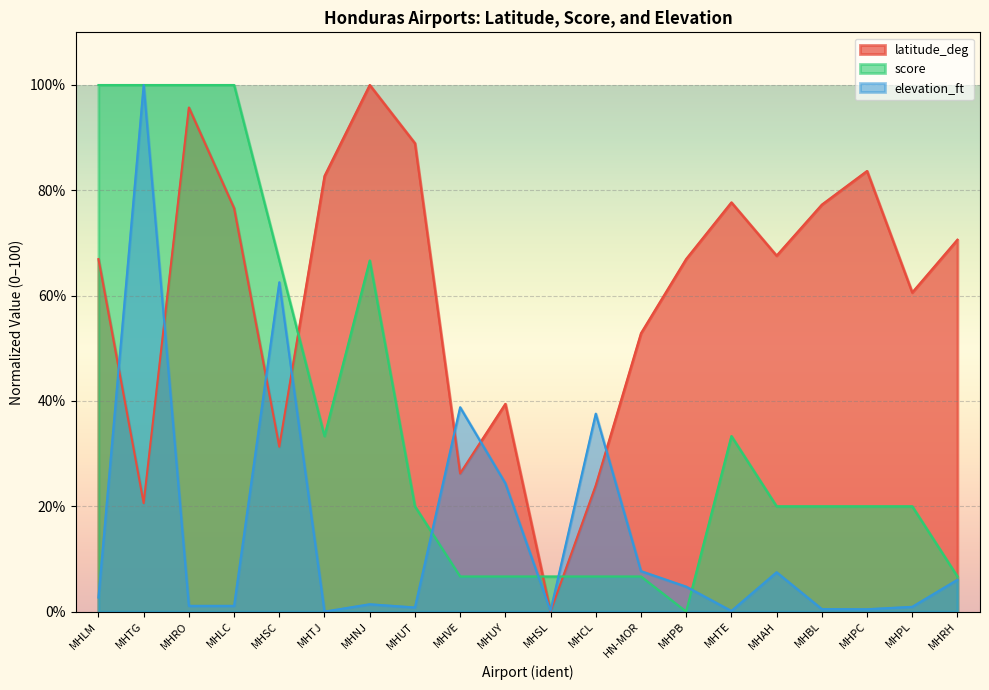

At which category is the sum across all series the highest?

MHTG